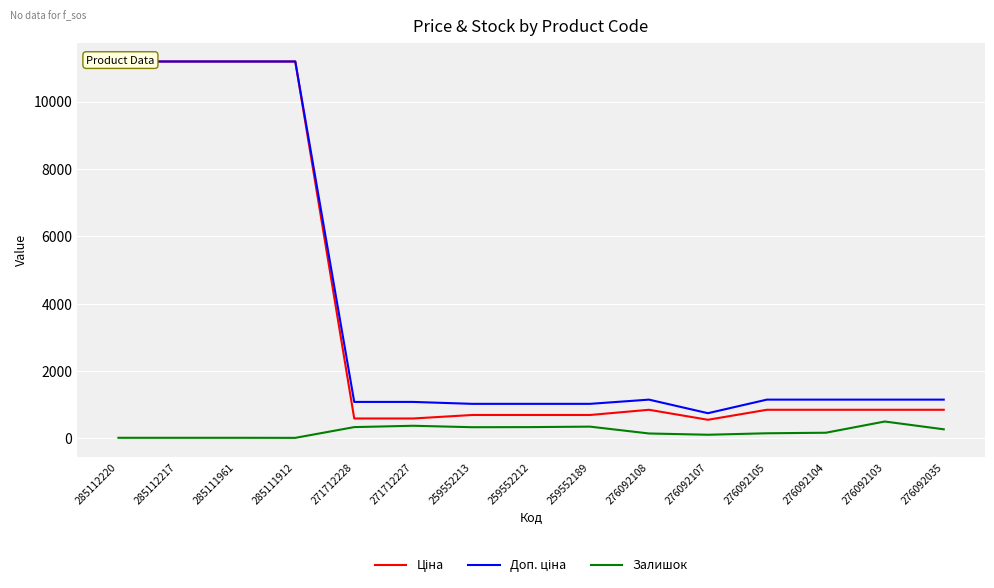

Where is the first local minimum for Залишок?

285111912